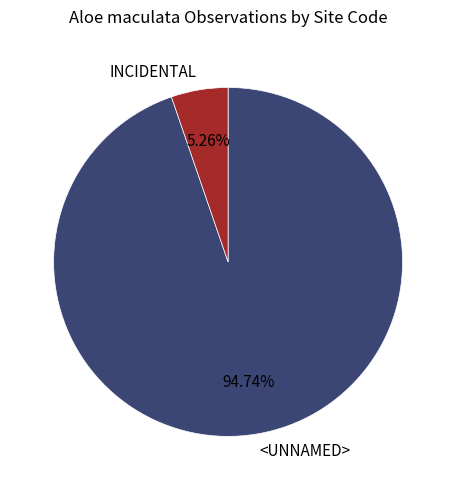

What is the ratio of the value at <UNNAMED> to the value at INCIDENTAL?

18.0